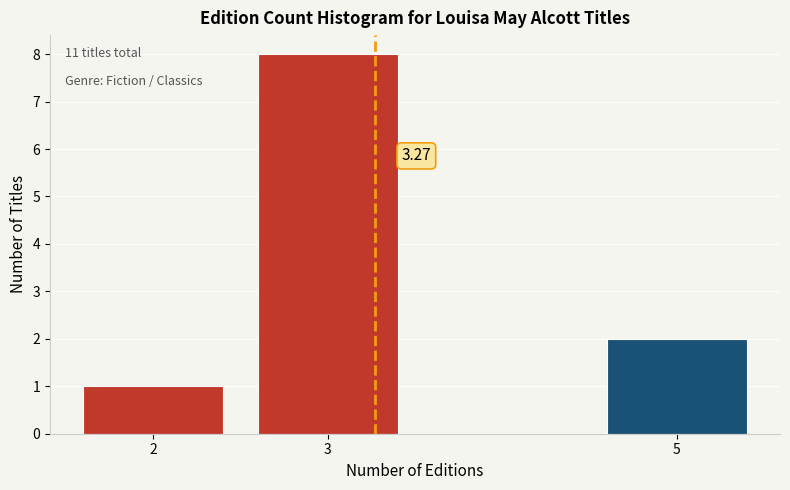

List the labels in order of value, smallest first.

2, 5, 3